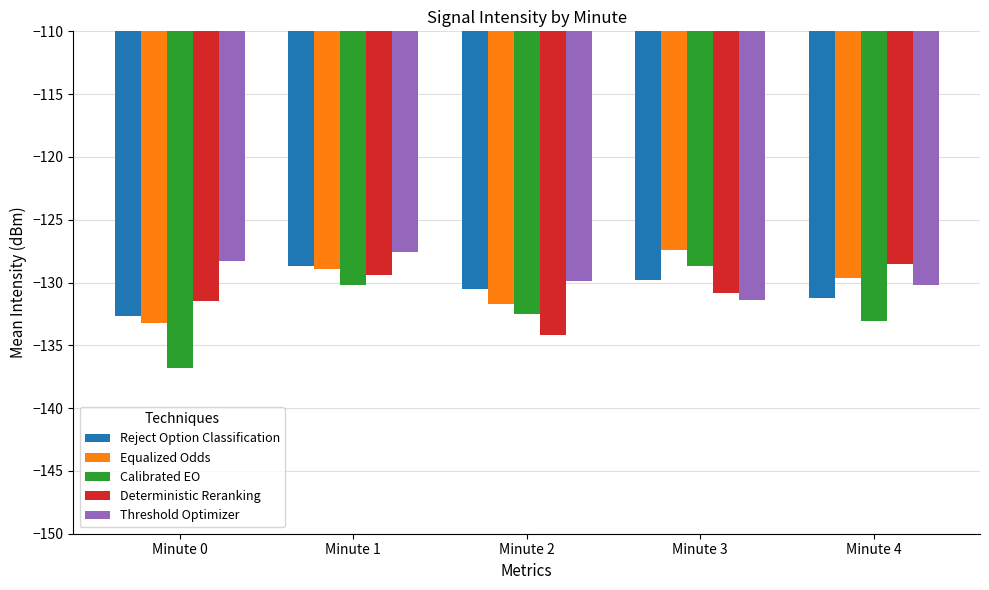

How many Equalized Odds values are between -131 and -128?

2